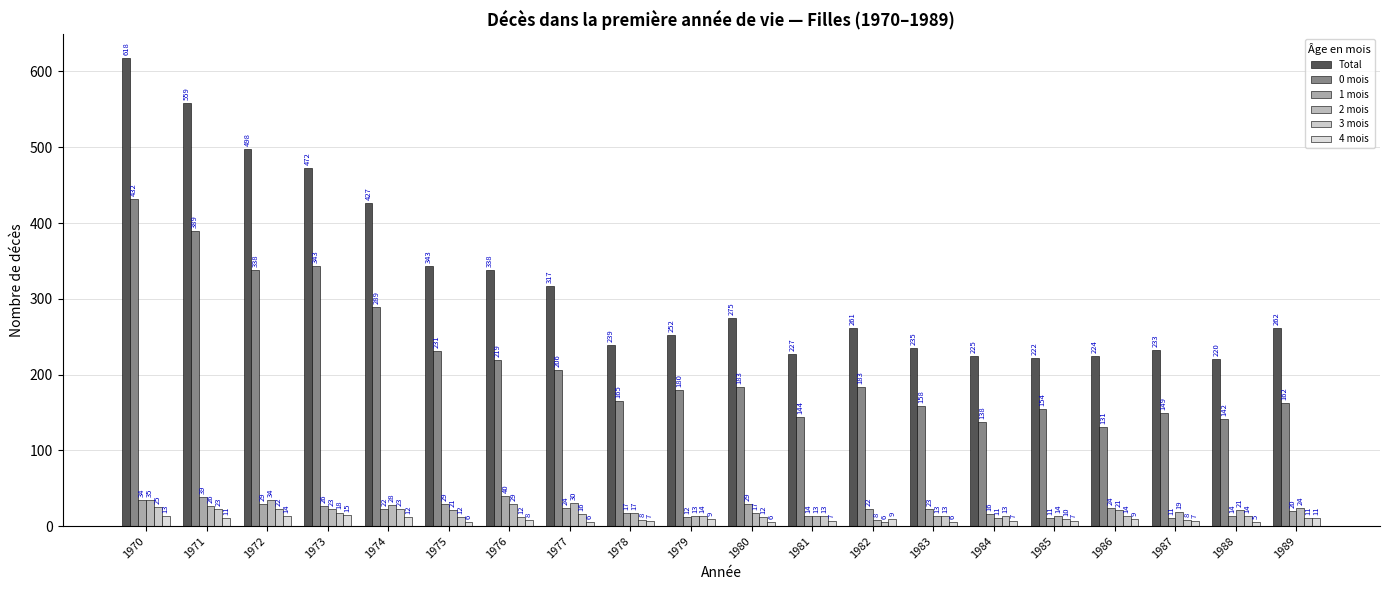

At which label does 4 mois first exceed 8?

1970